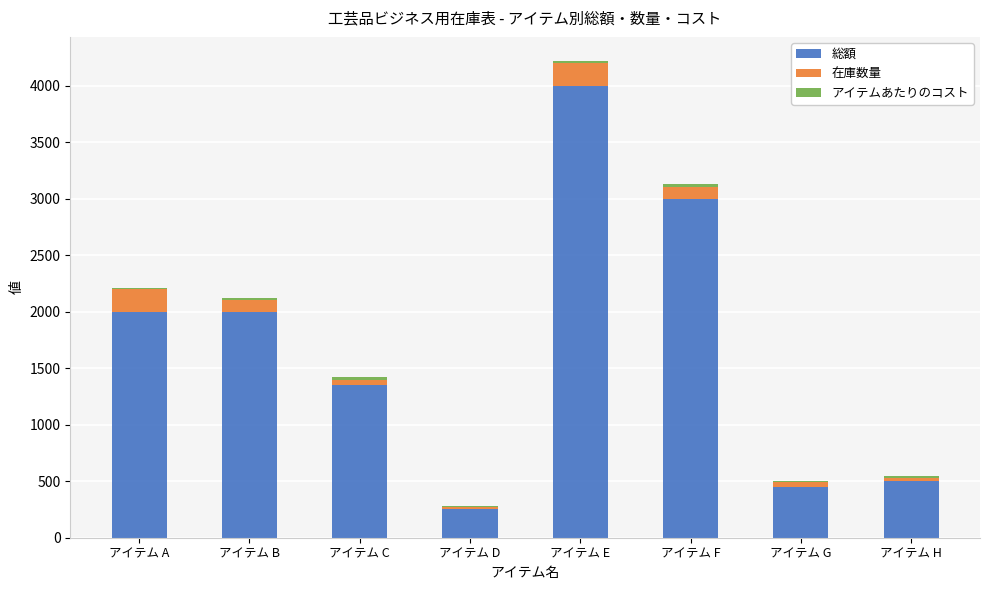

The 総額 series shows 1350 at アイテム C. True or false?

True